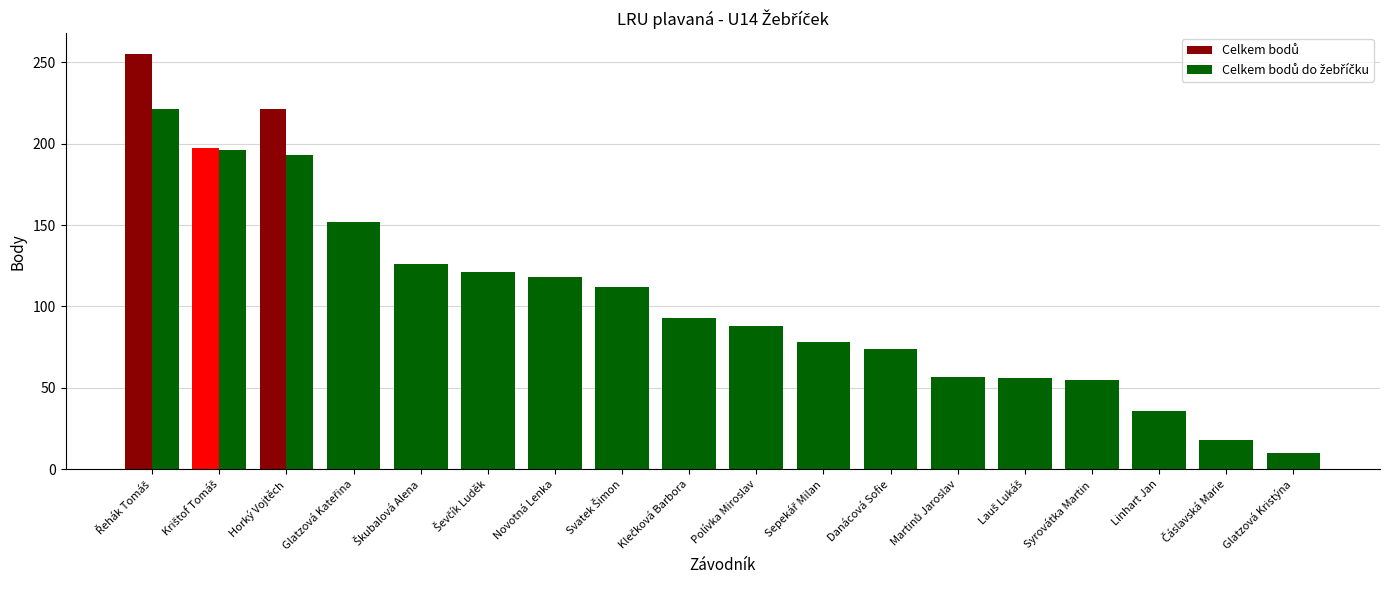

How many groups of bars are there?

18